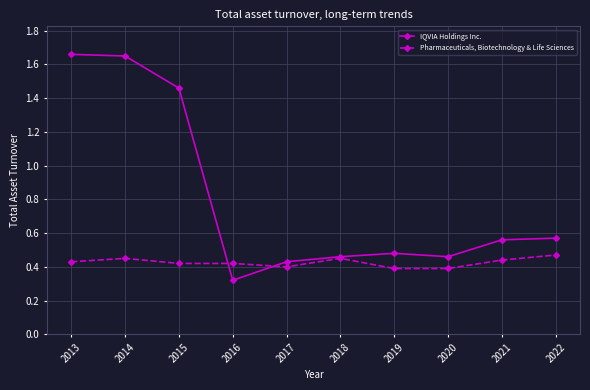

The IQVIA Holdings Inc. series shows 0.5 at 2016. True or false?

False